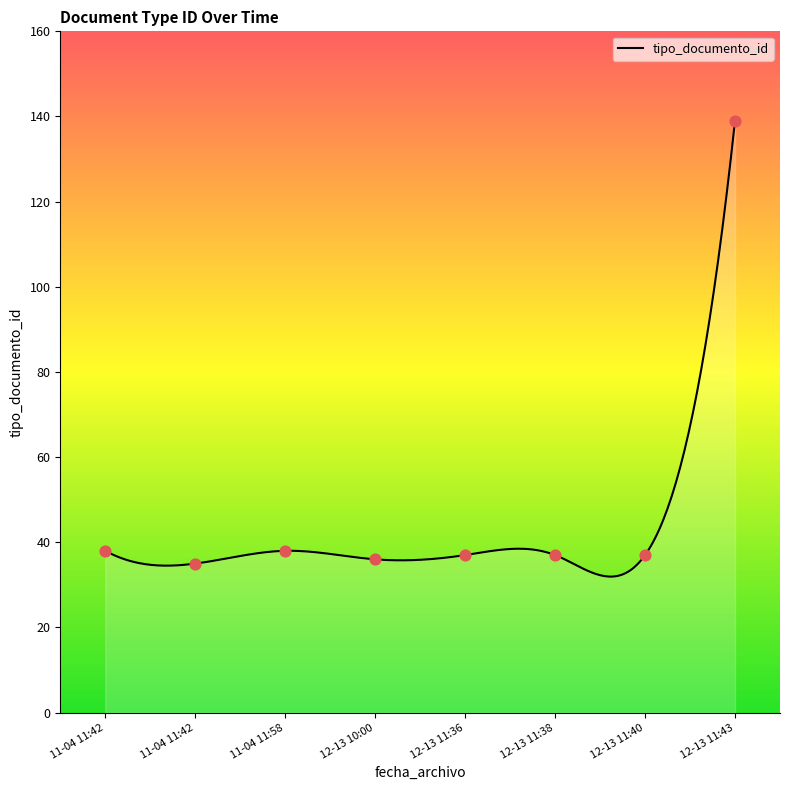

Between 12-13 11:43 and 12-13 11:36, which is larger?

12-13 11:43